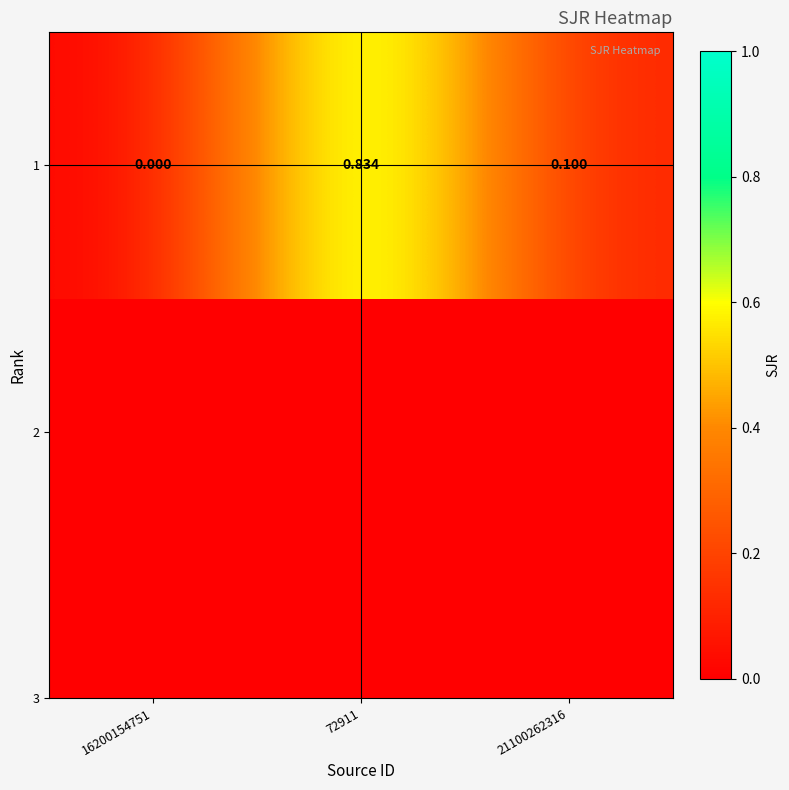

Reading right to left, list all the values displayed in this chart.

0.1	0.8	0.0